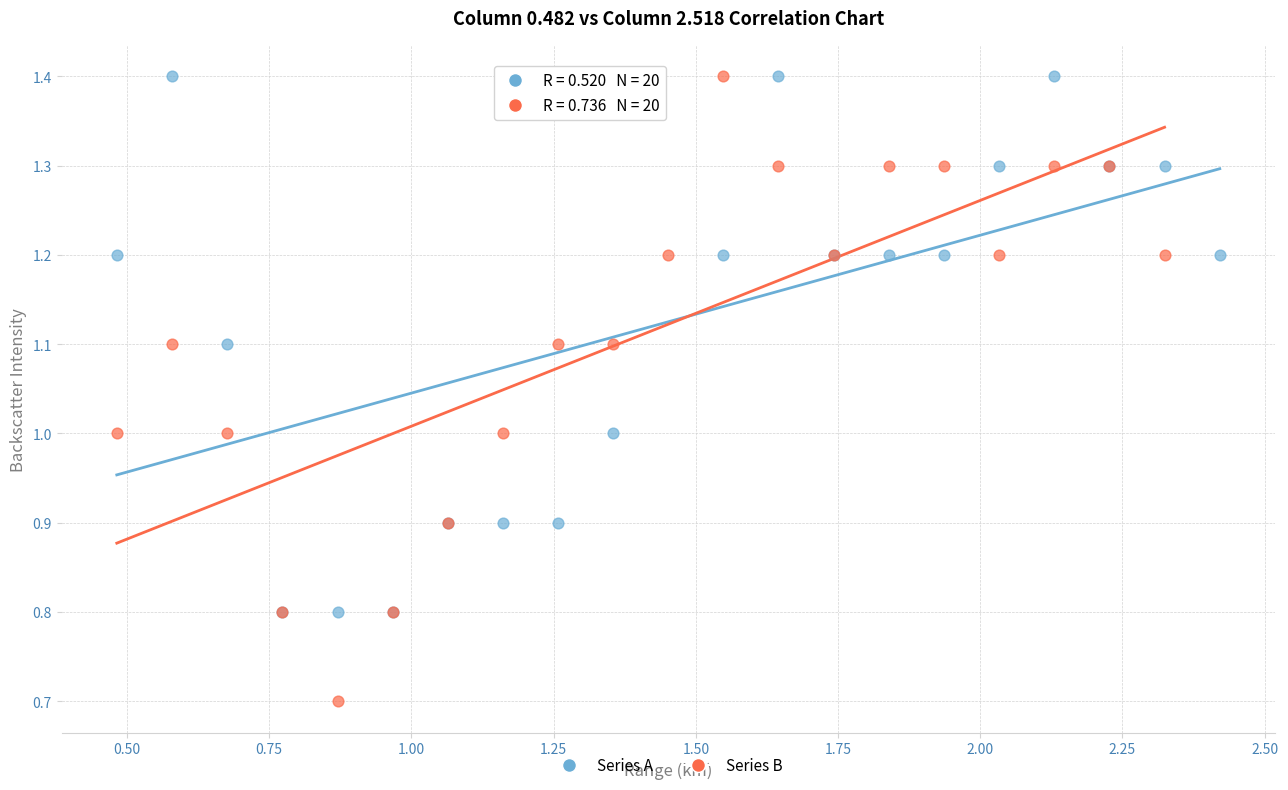

Which series has the largest Y range (max minus min)?

Series B